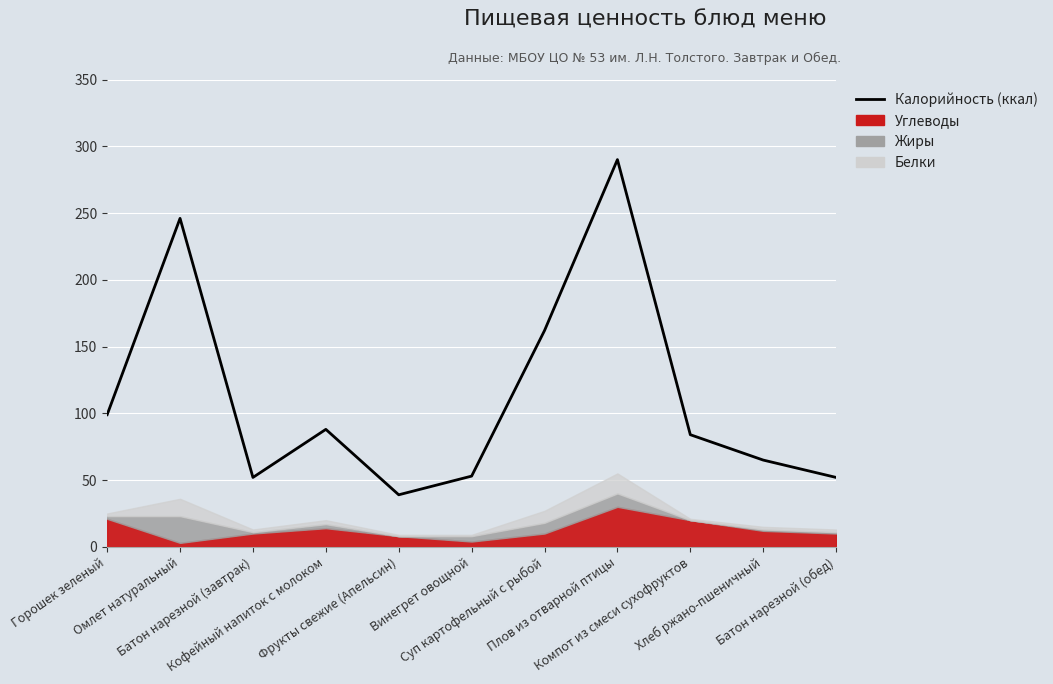

Which has a higher value, Омлет натуральный or Винегрет овощной?

Омлет натуральный